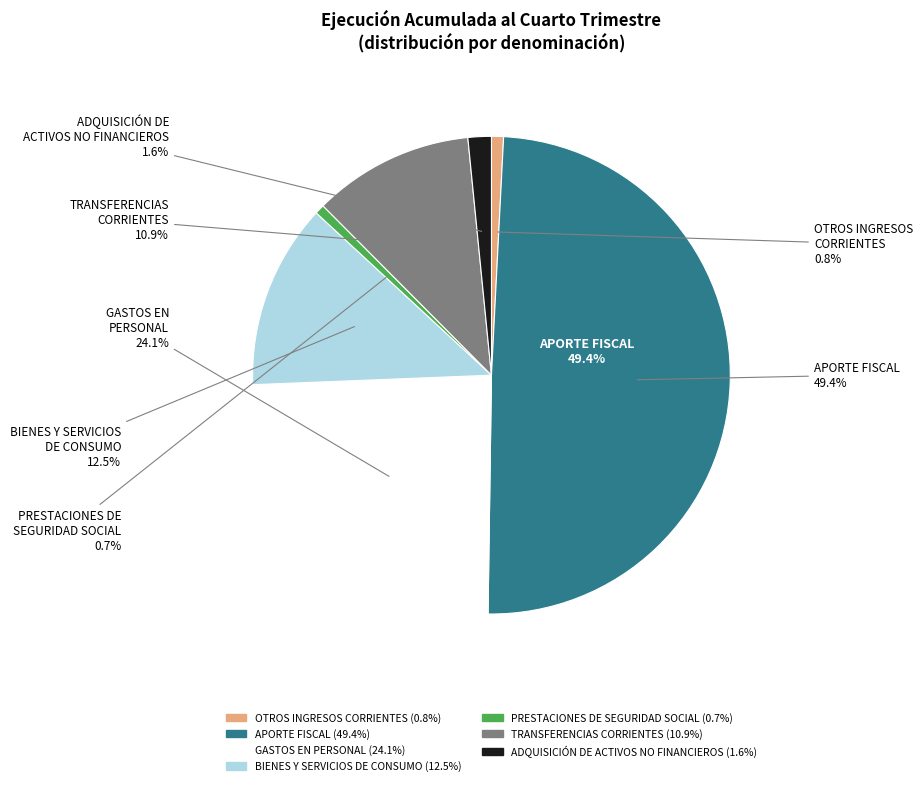

Approximately how many times larger is the value at BIENES Y SERVICIOS
DE CONSUMO compared to TRANSFERENCIAS
CORRIENTES?

1.2